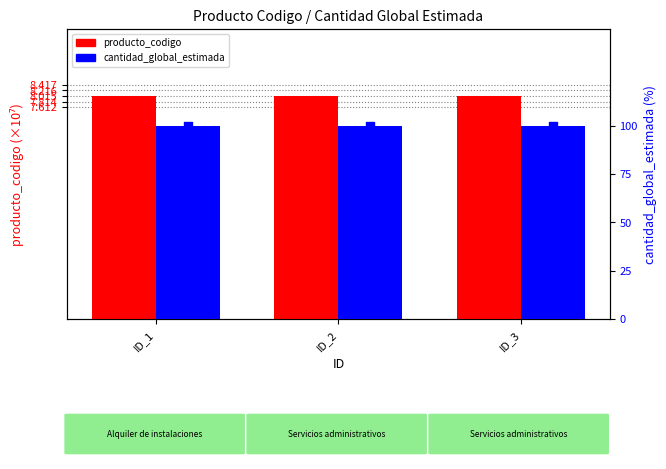

At which category is the sum across all series the highest?

ID_2